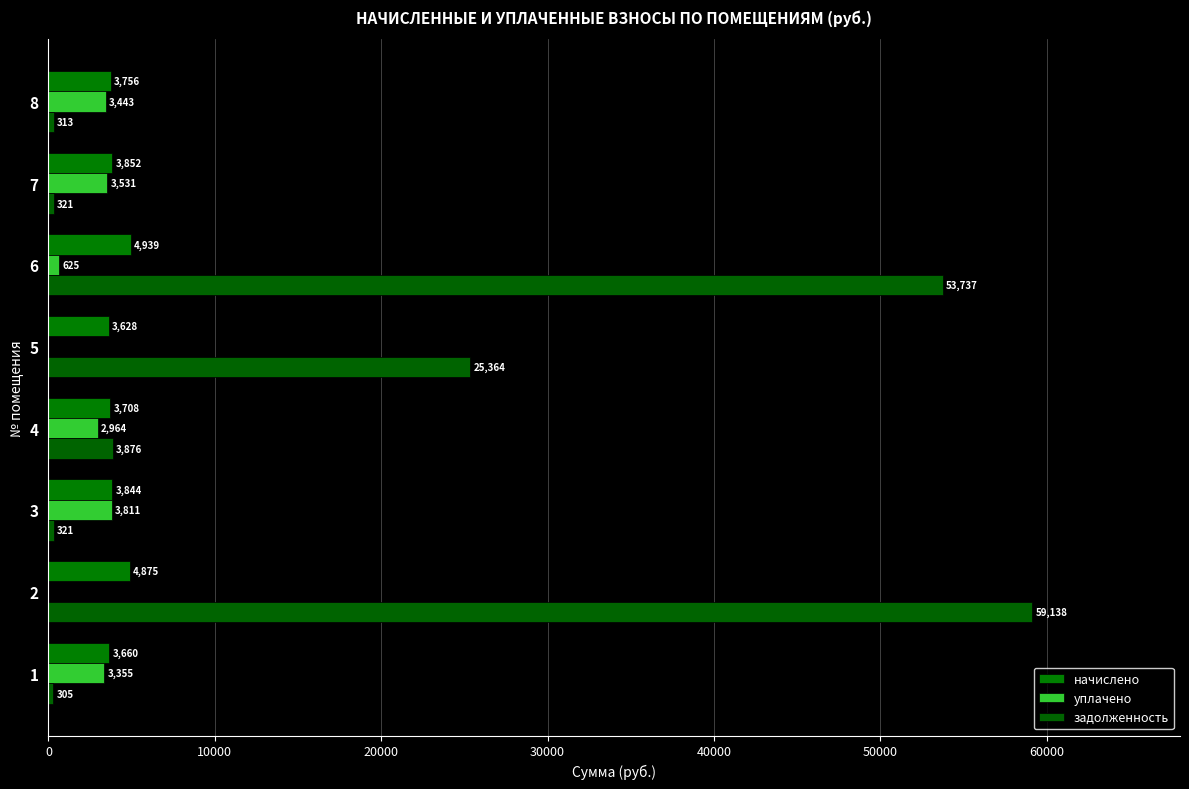

What is the value of the начислено bar at the 6th from the left?

4939.1